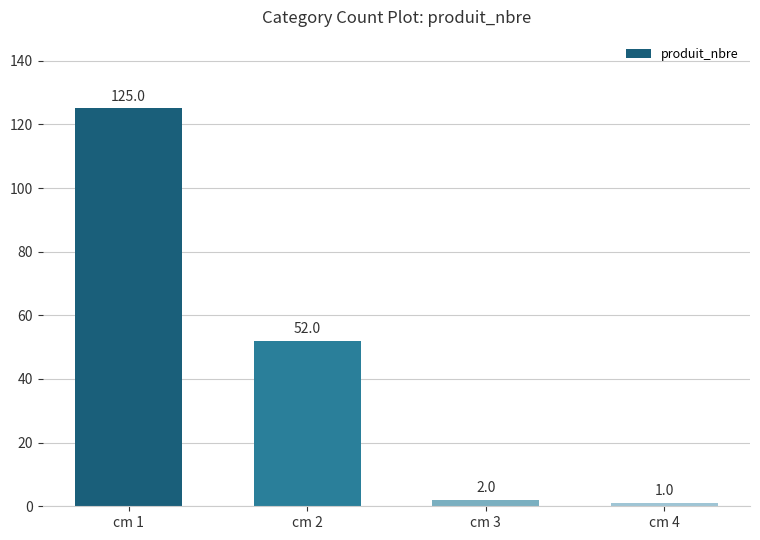

Approximately how many times larger is the value at cm 4 compared to cm 3?

0.5